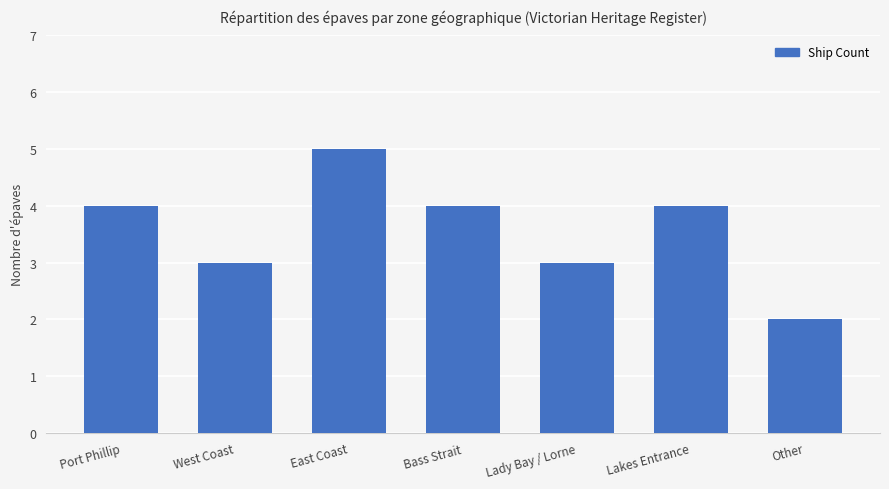

Is it true that the value at East Coast is 5?

True